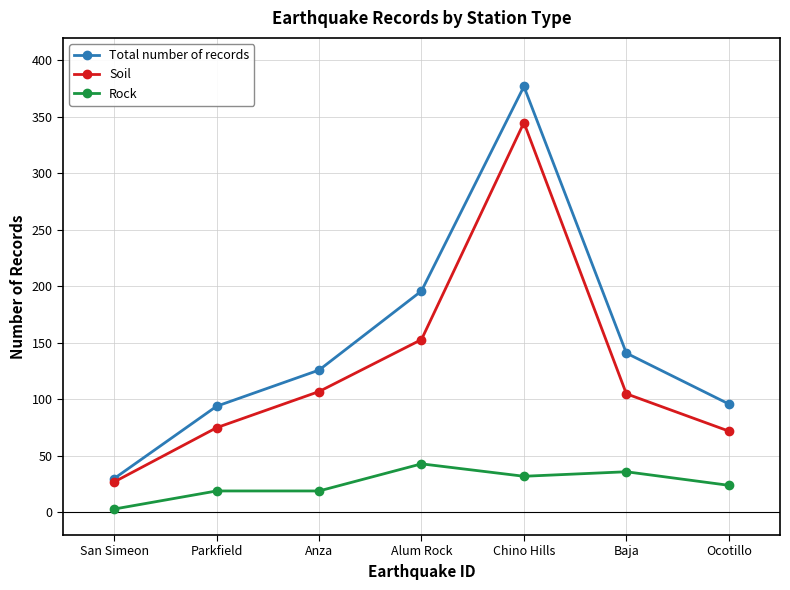

Which label corresponds to the largest value in the chart?

Chino Hills